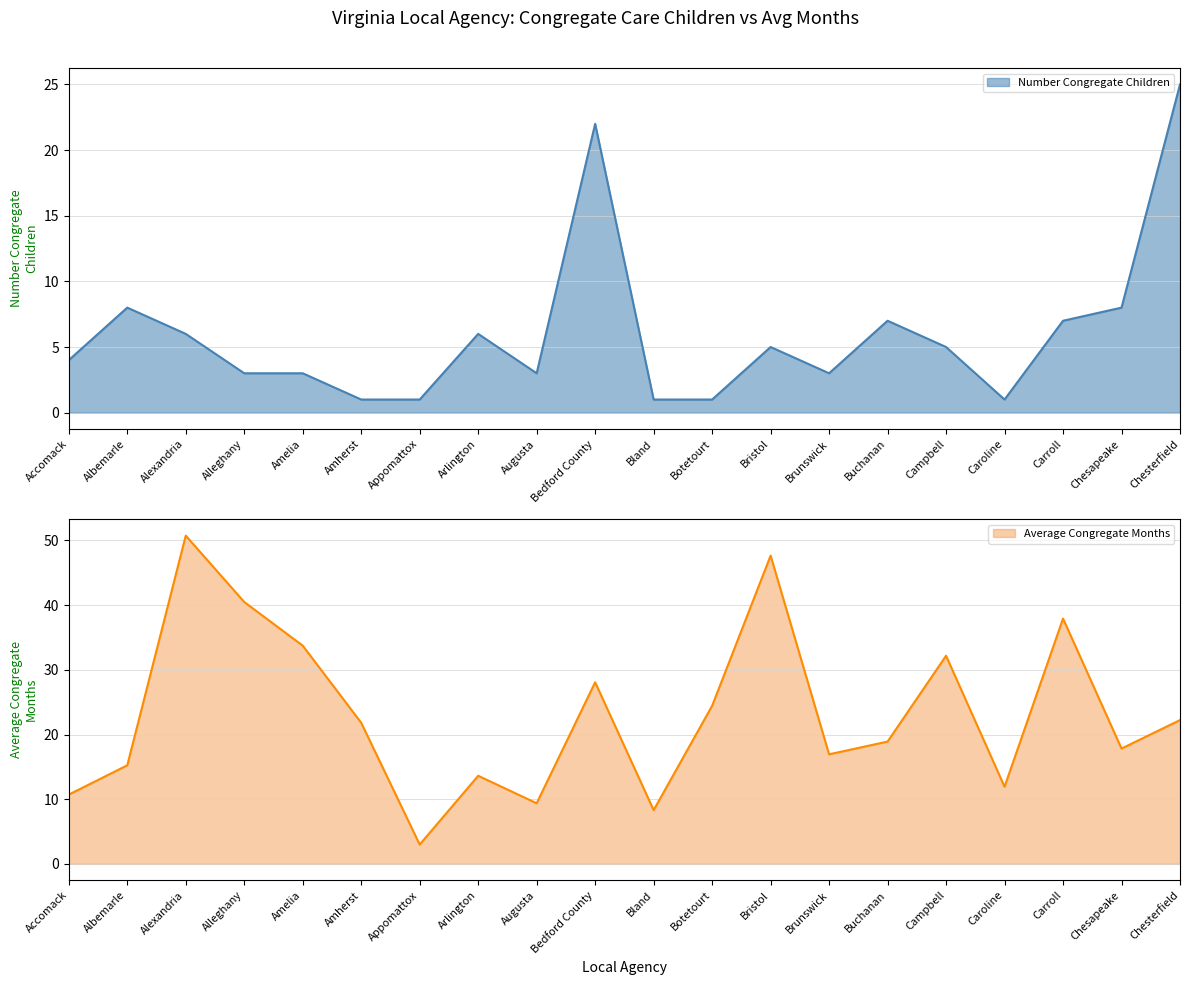

At Arlington, list the series in order from largest to smallest.

Average Congregate Months, Number Congregate Children